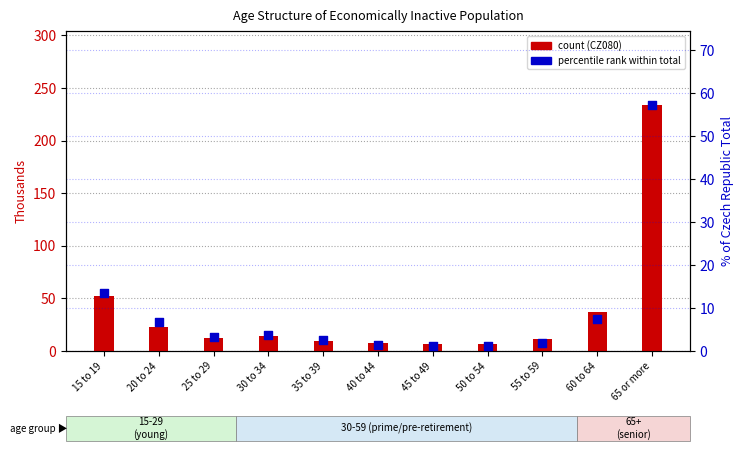

At which category is the sum across all series the highest?

65 or more